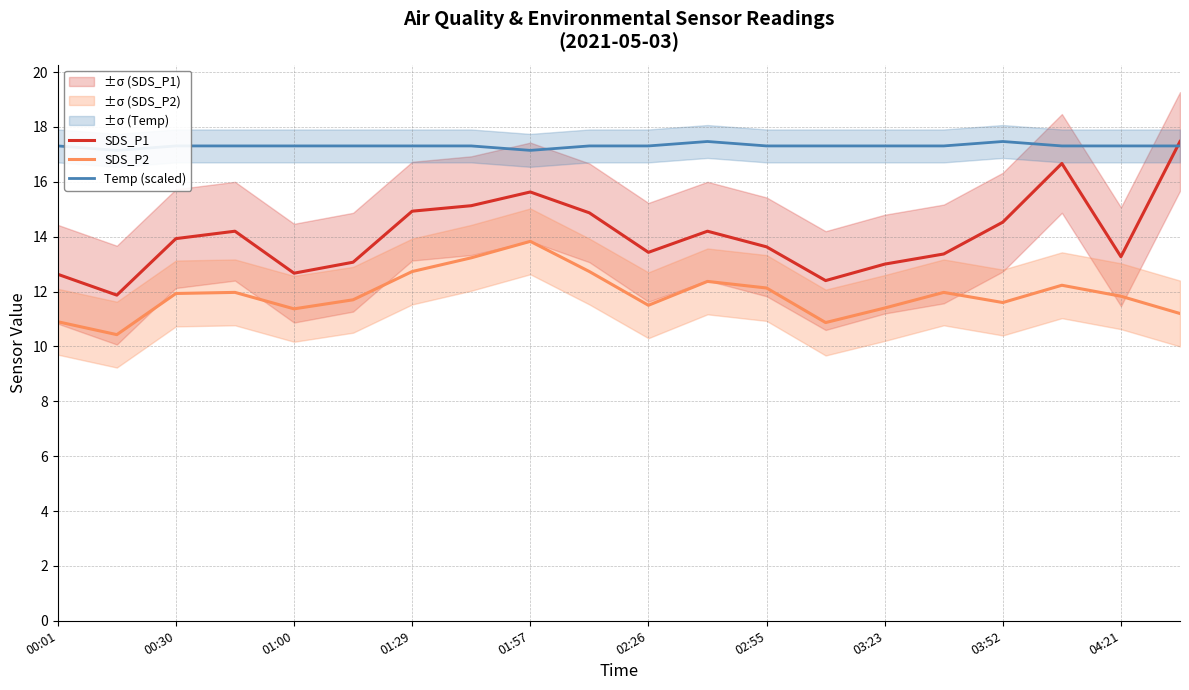

What is the minimum value for SDS_P2?

10.4